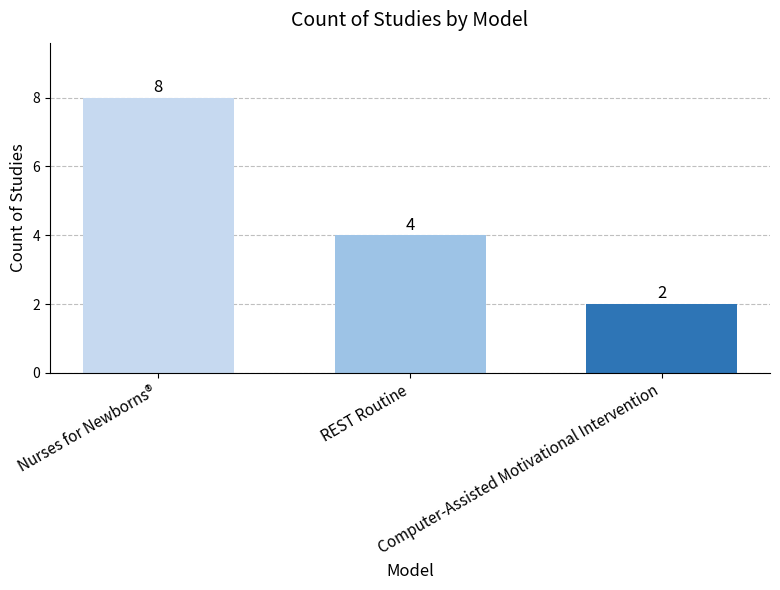

What is the change in value from Nurses for Newborns® to REST Routine?

-4